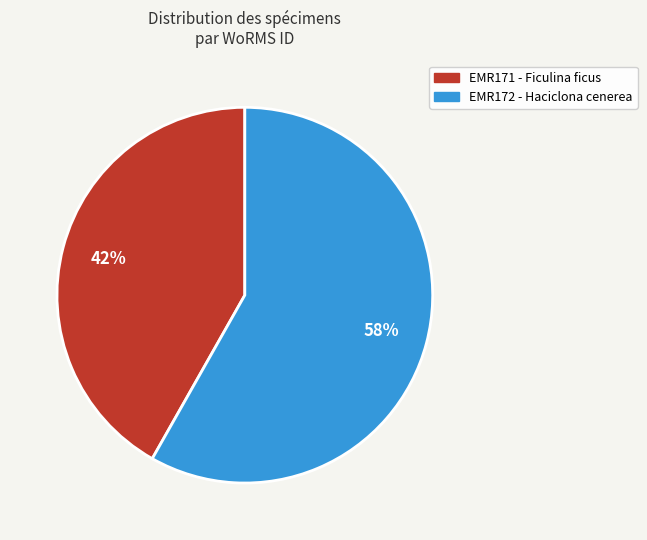

To the nearest percent, what is the difference between the largest and smallest slice percentages?

16%